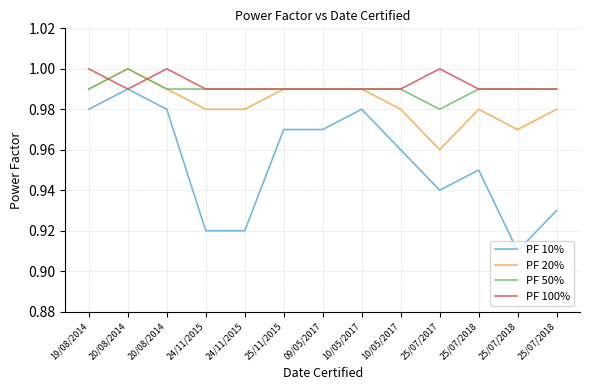

What are all the series names shown in the legend?

PF 10%, PF 20%, PF 50%, PF 100%